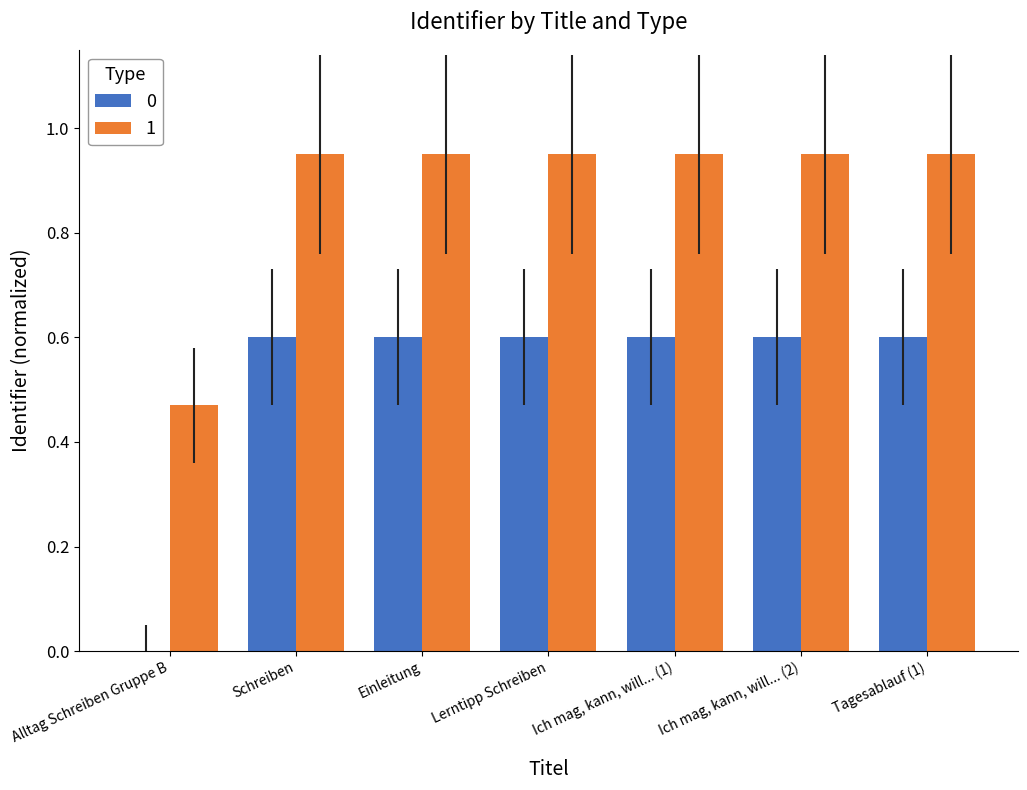

How many series are shown in this chart?

2